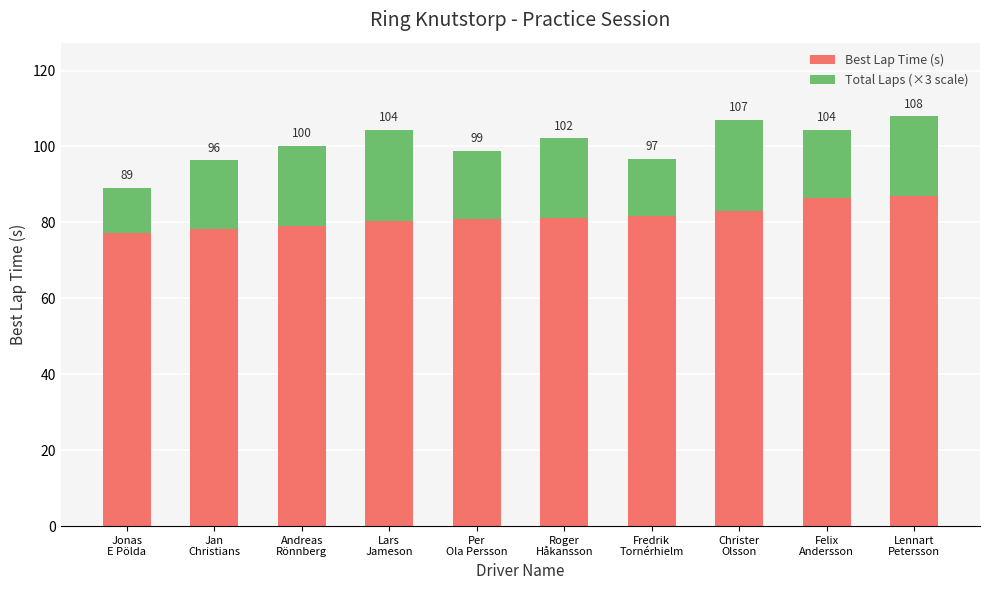

How many bars are there in total?

10